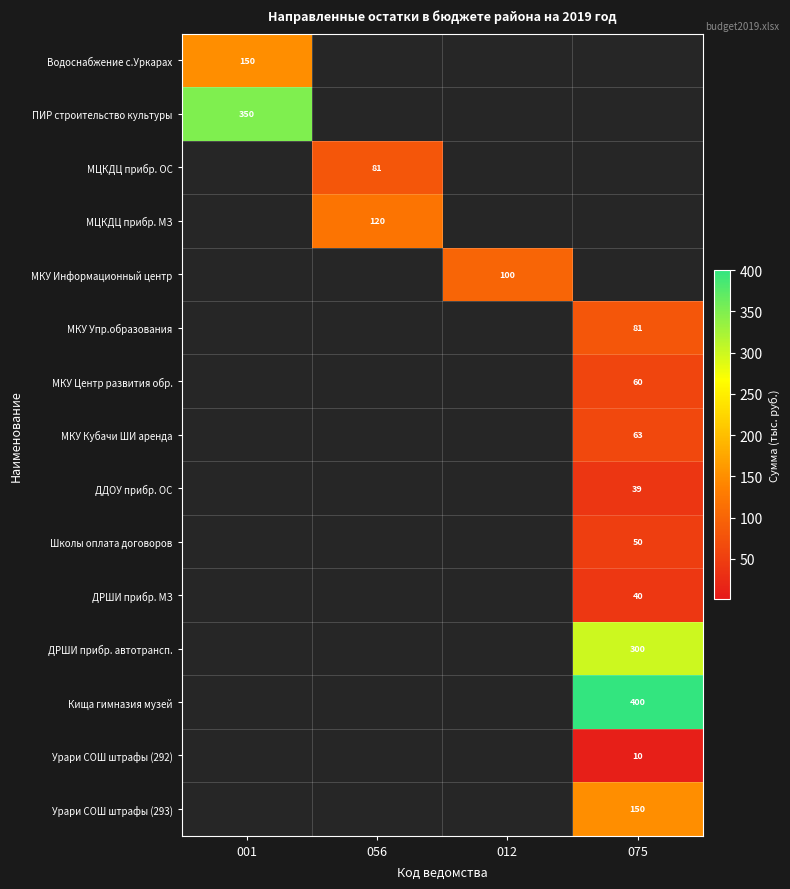

Is it true that ДРШИ прибр. МЗ equals 67 at 075?

False